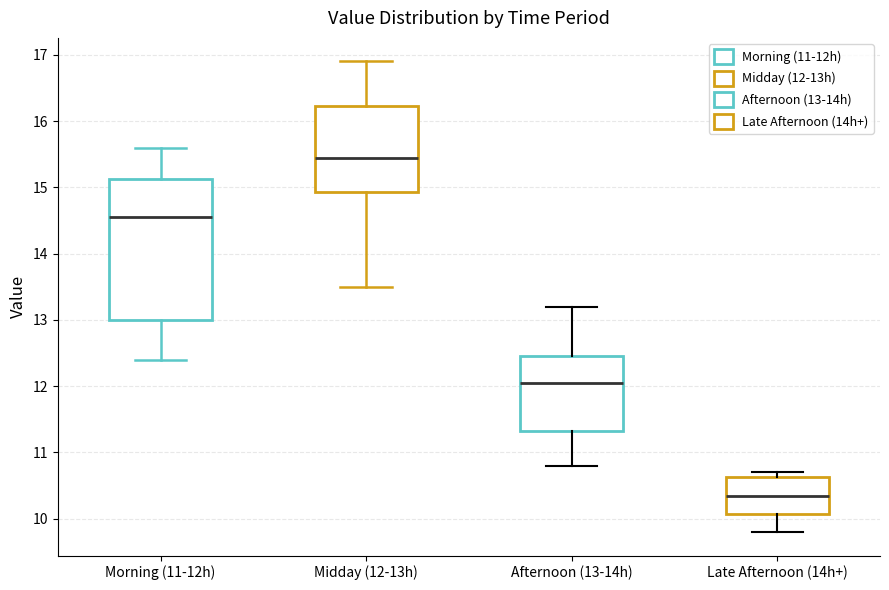

Which box's median line is the lowest?

Late Afternoon (14h+)